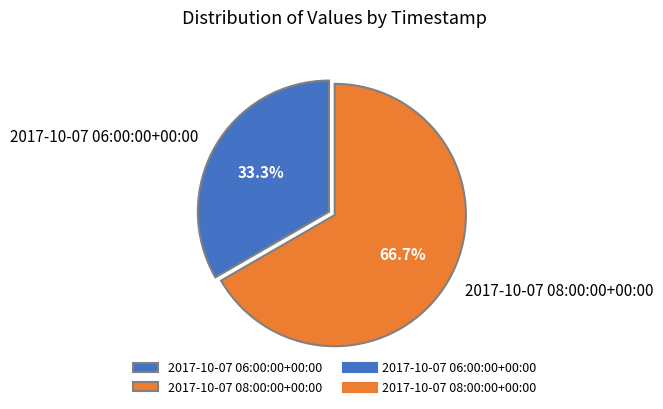

How many slices are in this pie chart?

2